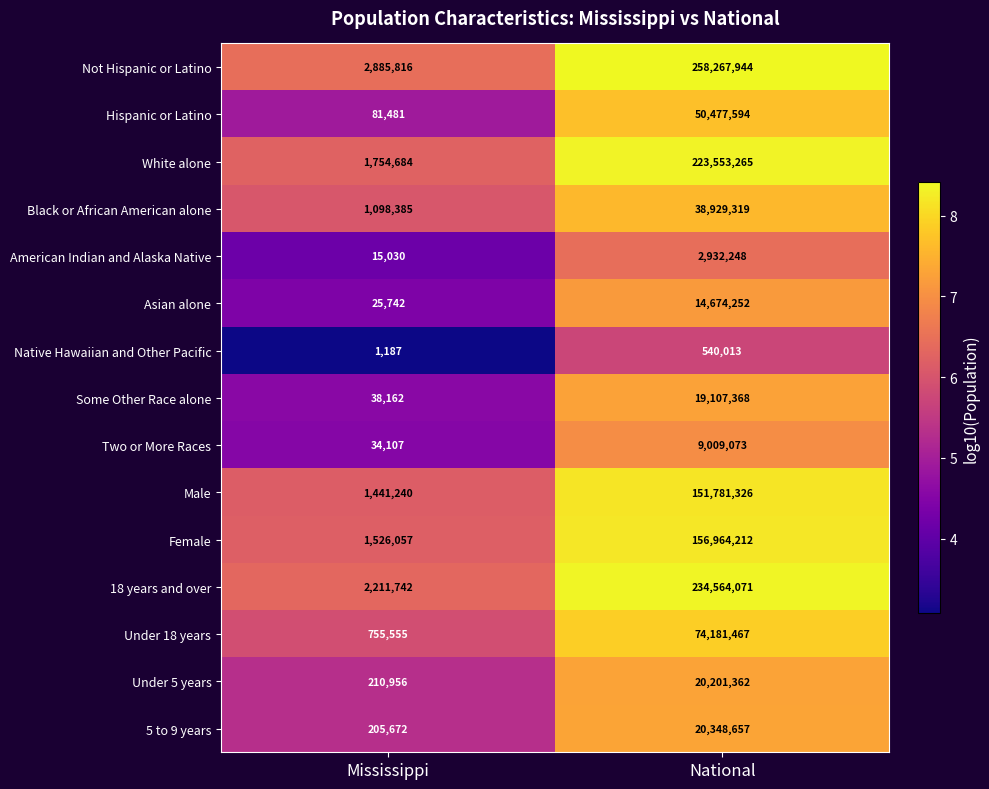

The value of Native Hawaiian and Other Pacific at Mississippi is 2112. True or false?

False